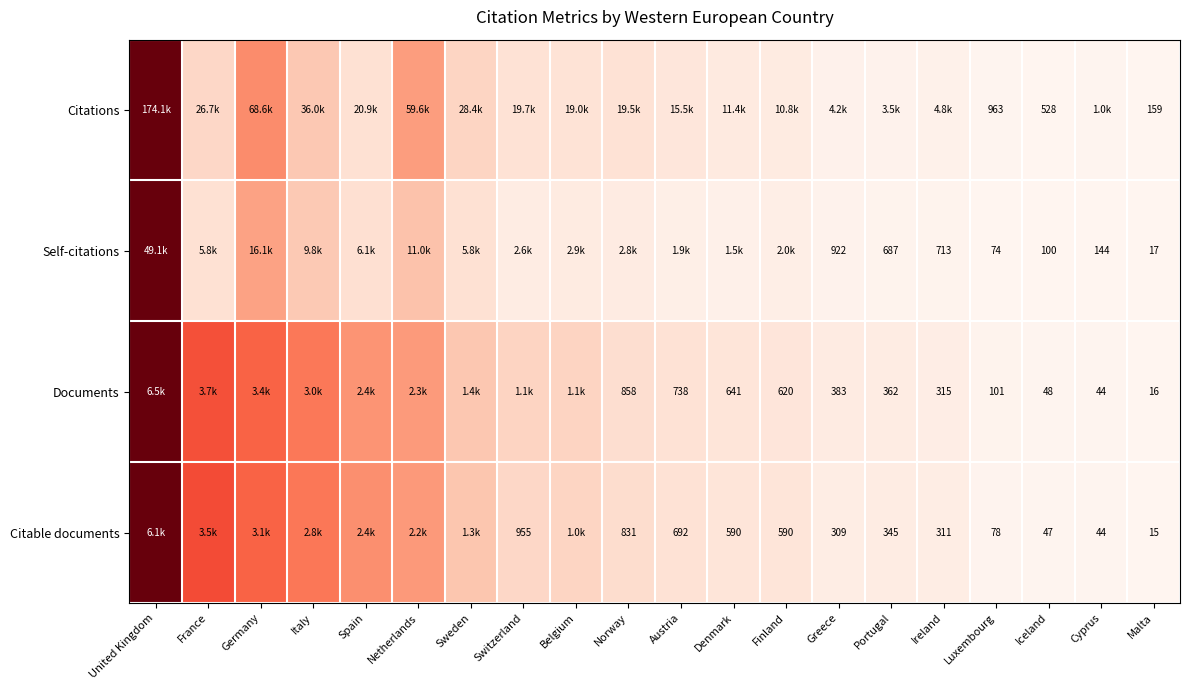

Rank the series at Iceland from lowest to highest value.

Citable documents, Documents, Self-citations, Citations